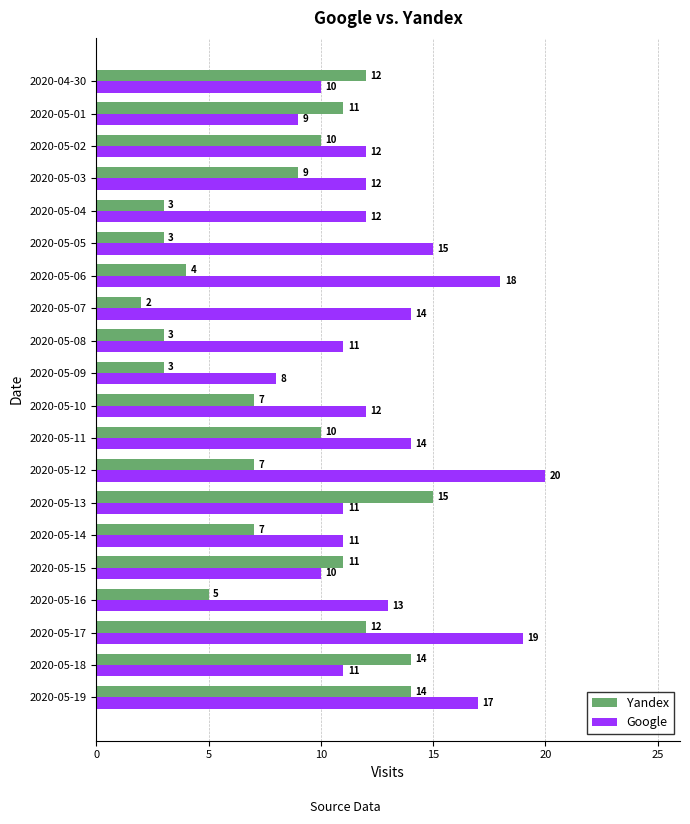

Which category has the lowest value across all series?

2020-05-07